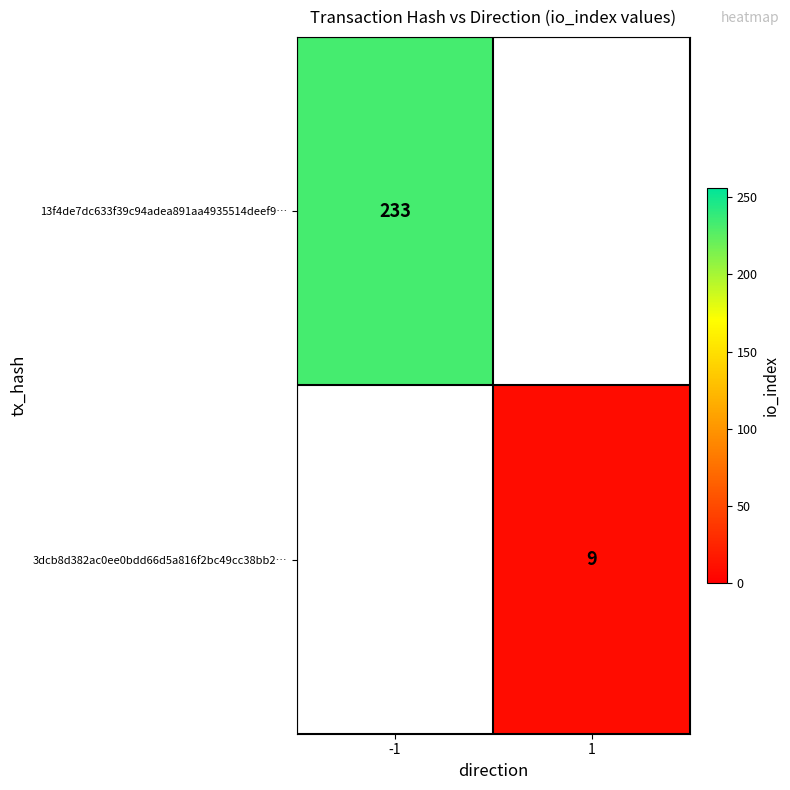

The value of 13f4de7dc633f39c94adea891aa4935514deef9… at -1 is 233. True or false?

True